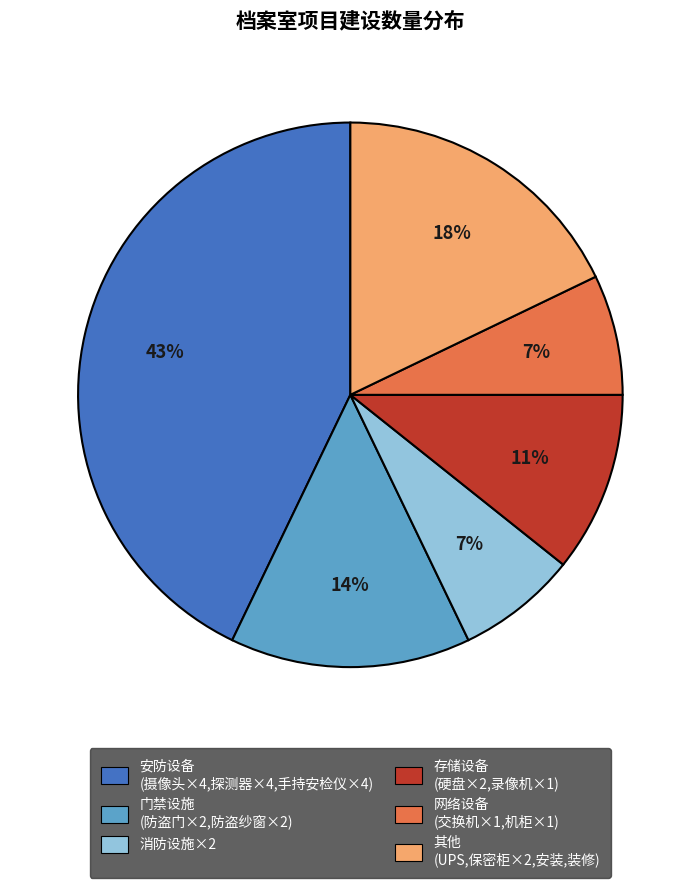

To the nearest percent, what is the average slice percentage?

17%